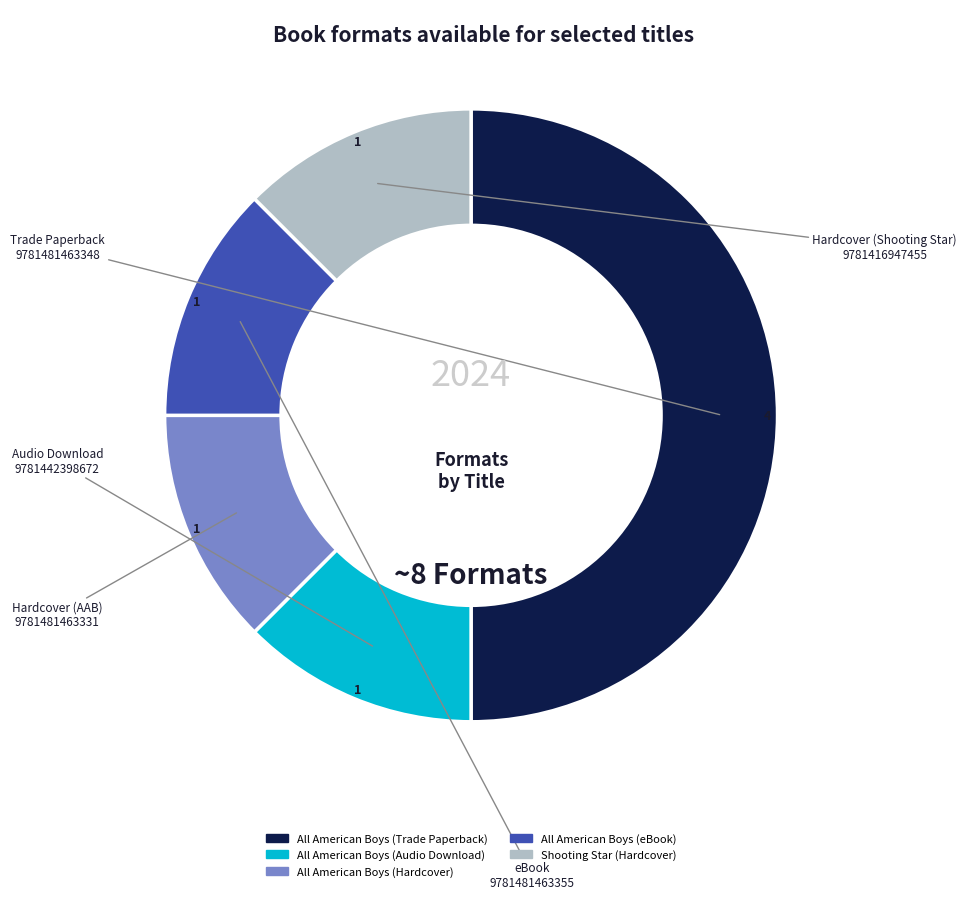

Approximately how many times larger is the value at All American Boys (Hardcover) compared to Shooting Star (Hardcover)?

1.0